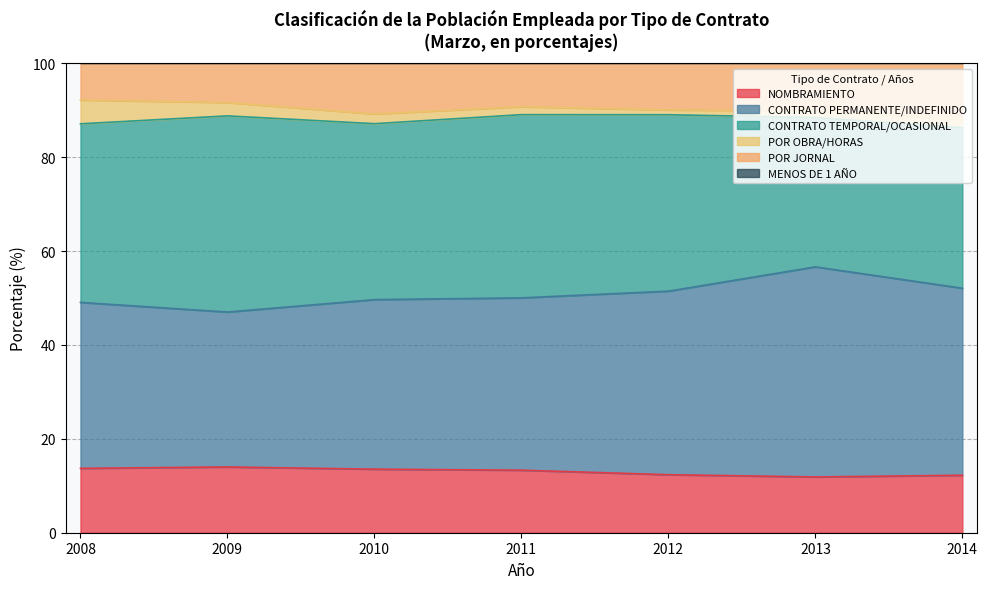

The value of NOMBRAMIENTO at 2010 is 13.5. True or false?

True